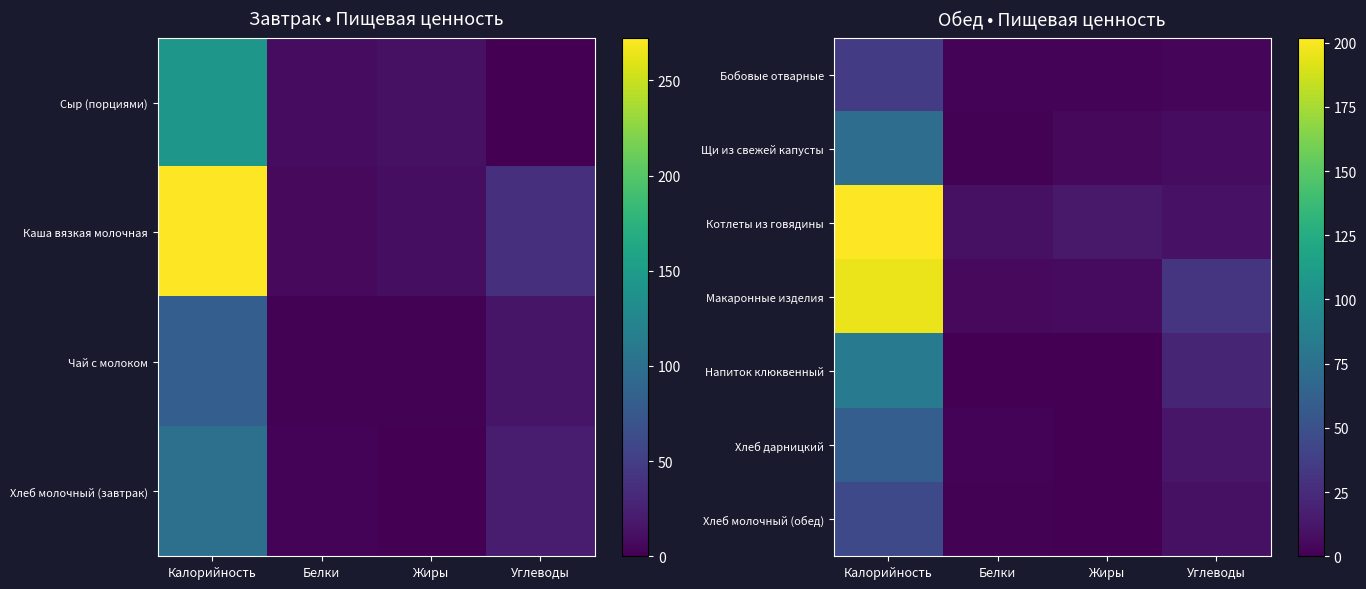

True or false: Щи из свежей капусты has a value of 49.0 at Калорийность.

False